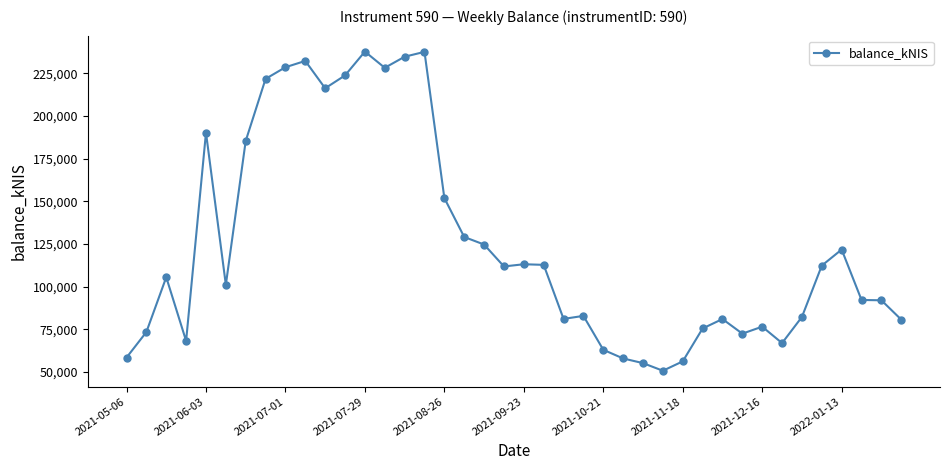

What is the greatest value displayed?

237700.1